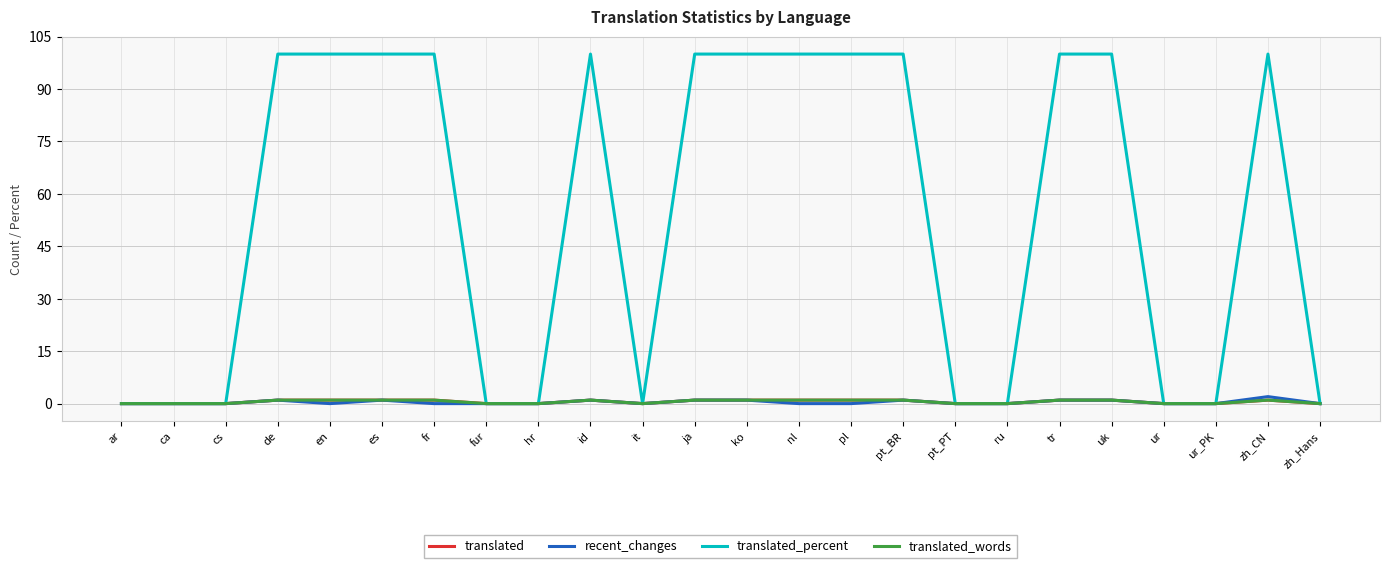

Is this an area chart (filled region under the line)?

No